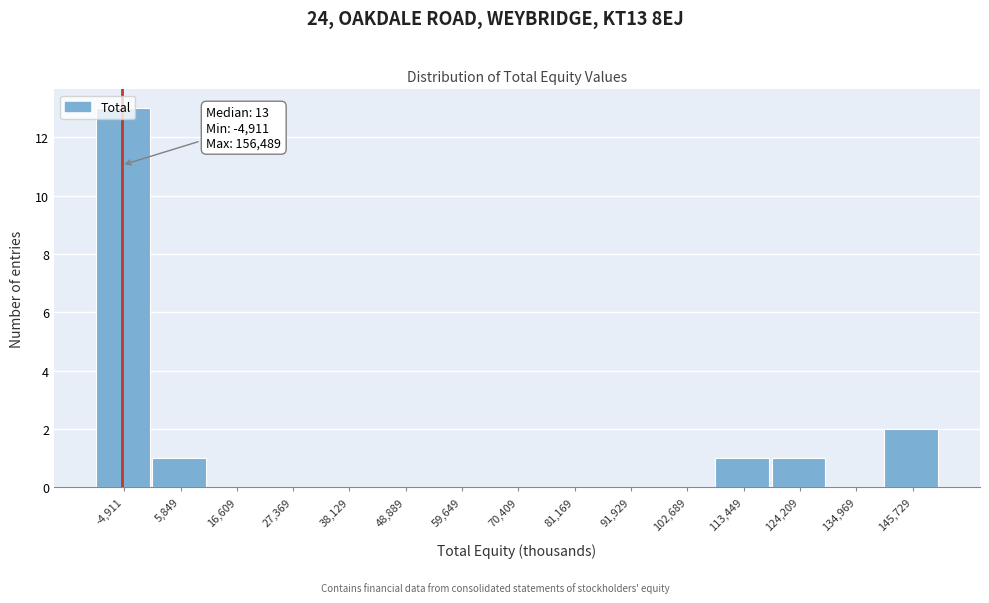

Which label corresponds to the largest value in the chart?

-4,911